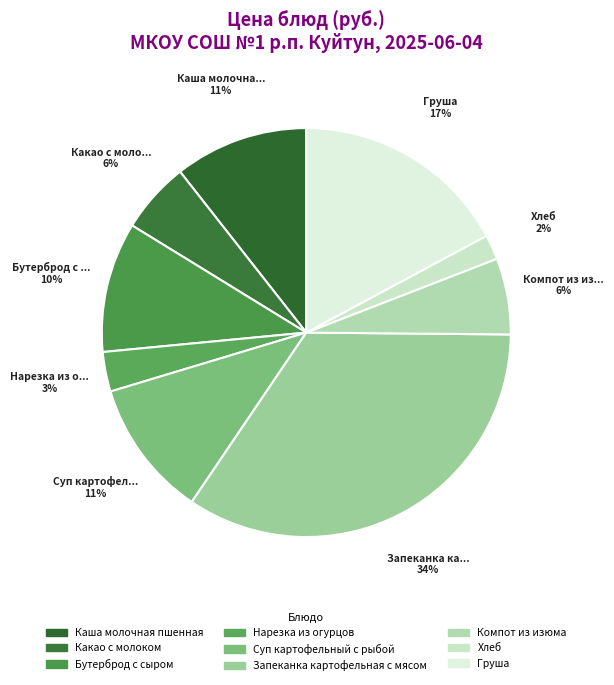

What is the change in value from Каша молочная пшенная to Компот из изюма?

-9.3